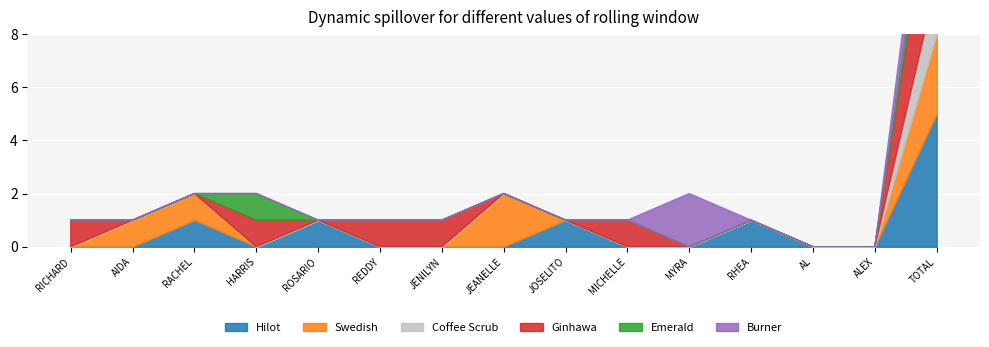

Which series has the largest total across all categories?

Ginhawa